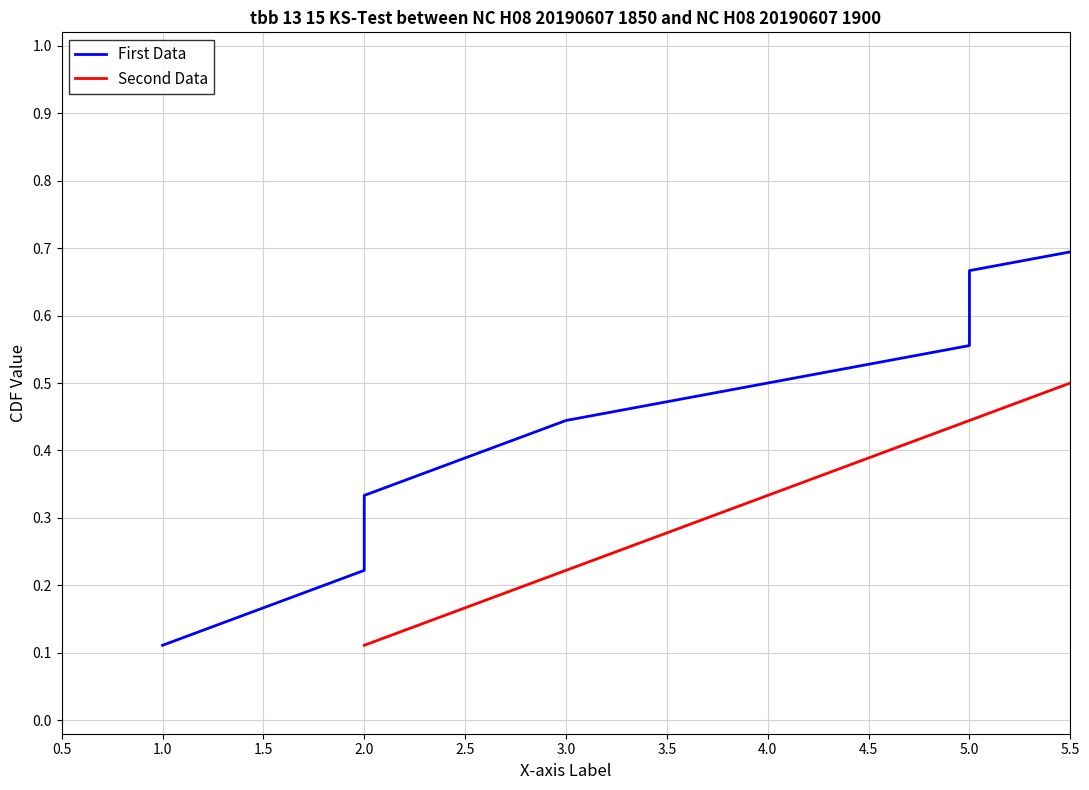

True or false: Second Data and First Data intersect in this chart.

False